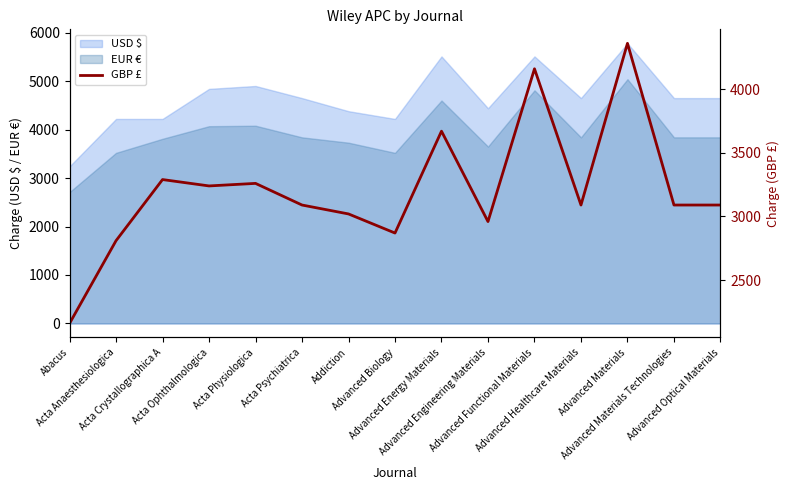

What is the lowest value of the EUR € series?

2710